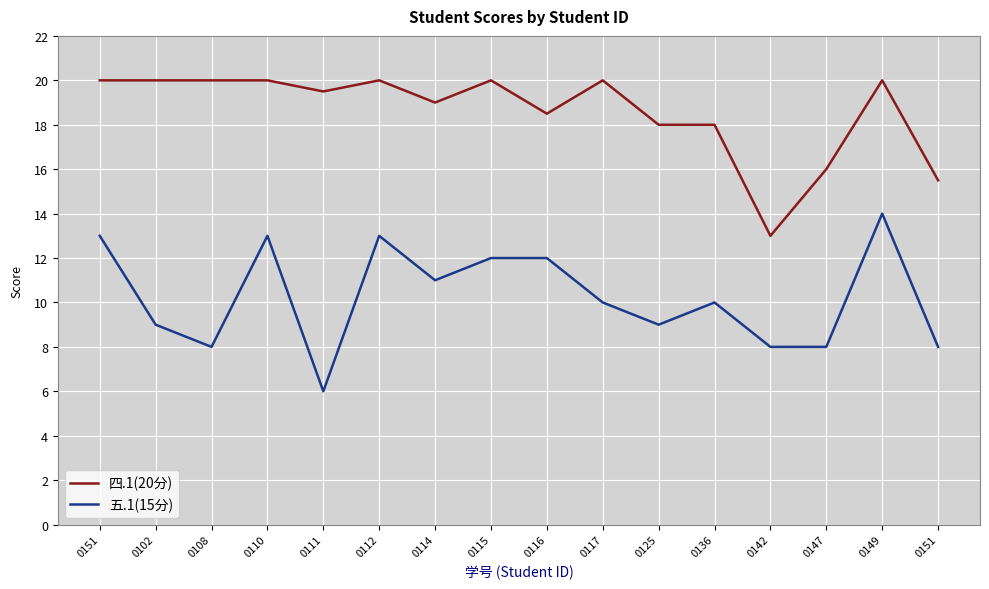

True or false: 五.1(15分) and 四.1(20分) cross at least once.

False